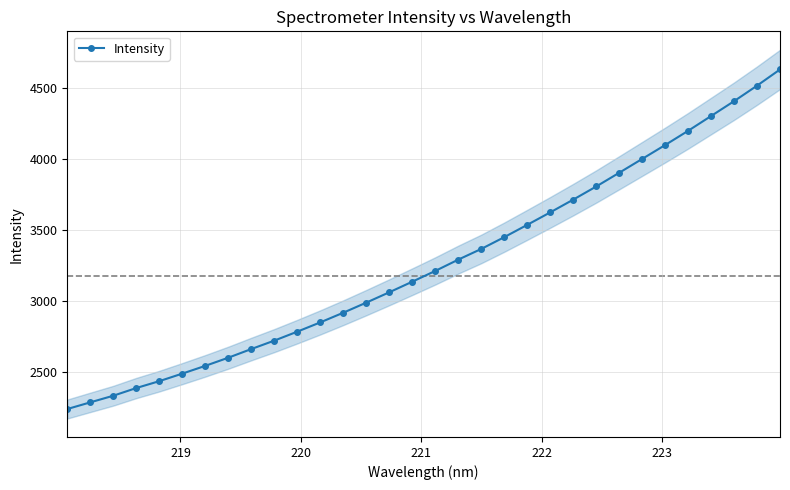

How many values are below 3211?

16